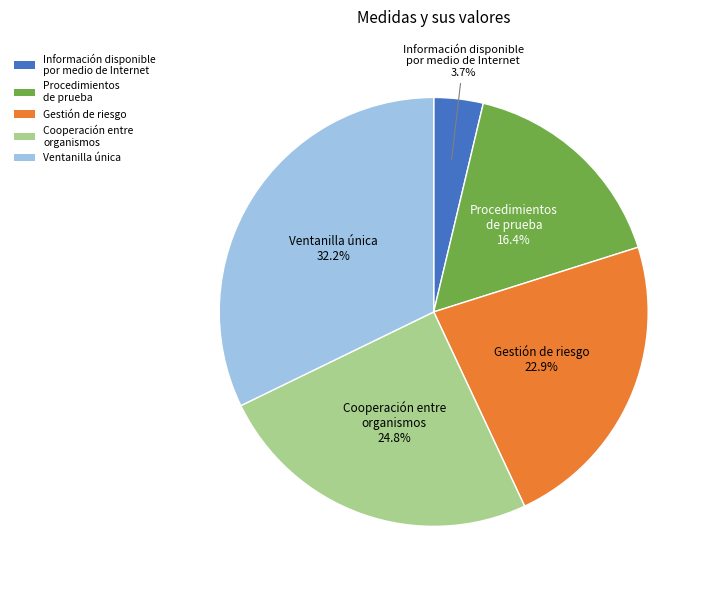

Do Cooperación entre organismos and Gestión de riesgo together represent more than half of the pie?

No